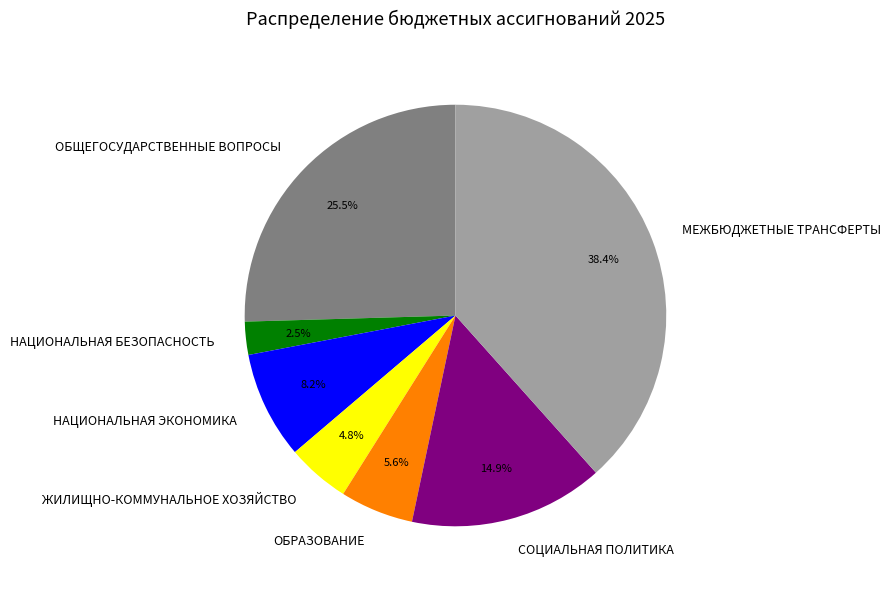

Between ОБЩЕГОСУДАРСТВЕННЫЕ ВОПРОСЫ and СОЦИАЛЬНАЯ ПОЛИТИКА, which is larger?

ОБЩЕГОСУДАРСТВЕННЫЕ ВОПРОСЫ